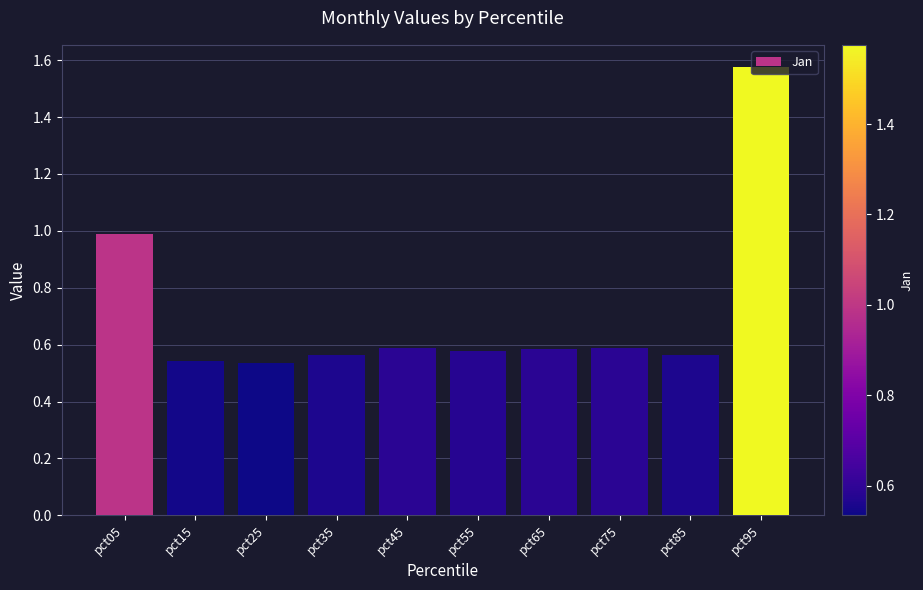

What is the difference between the second highest and second lowest values?

0.4